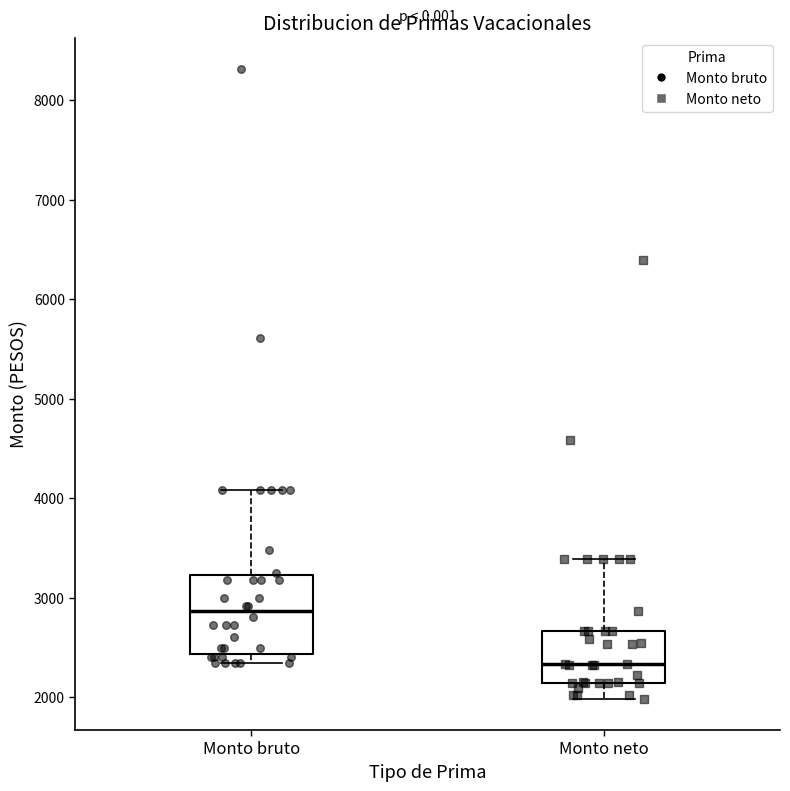

Which box is the tallest, from its lower edge to its upper edge?

Monto bruto